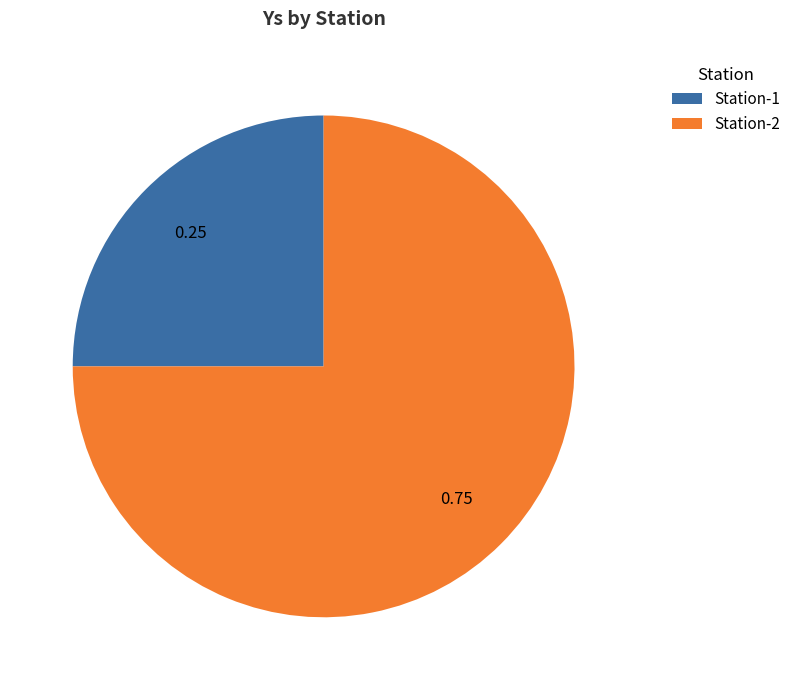

Is the sum of Station-2 and Station-1 greater than half?

Yes